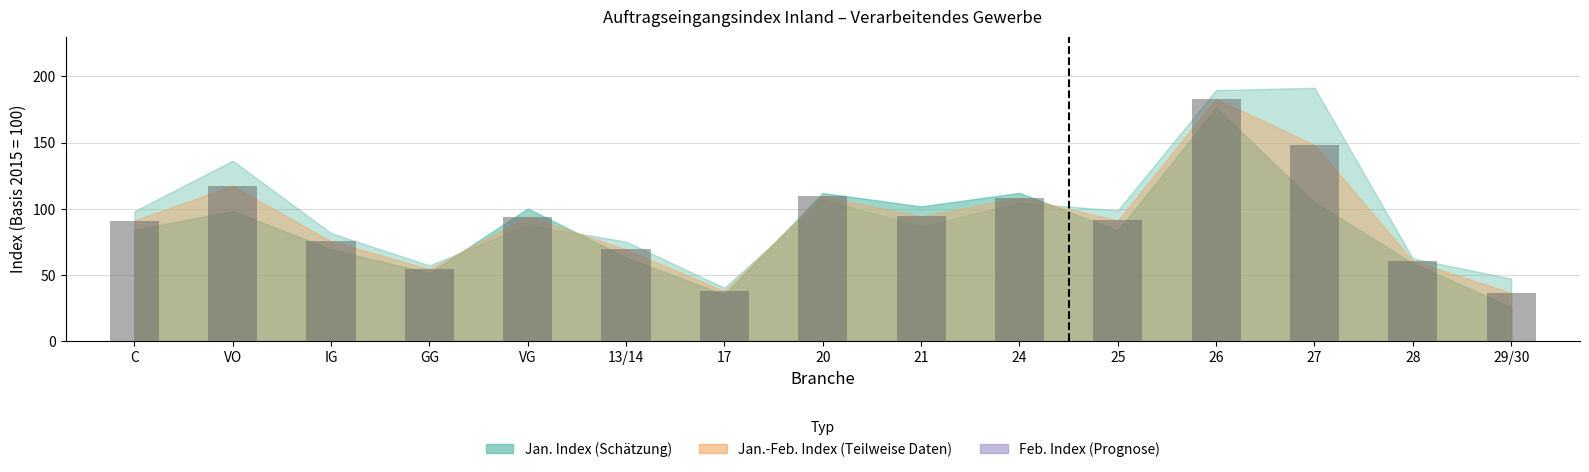

What is the difference between the maximum and second lowest values?

145.2